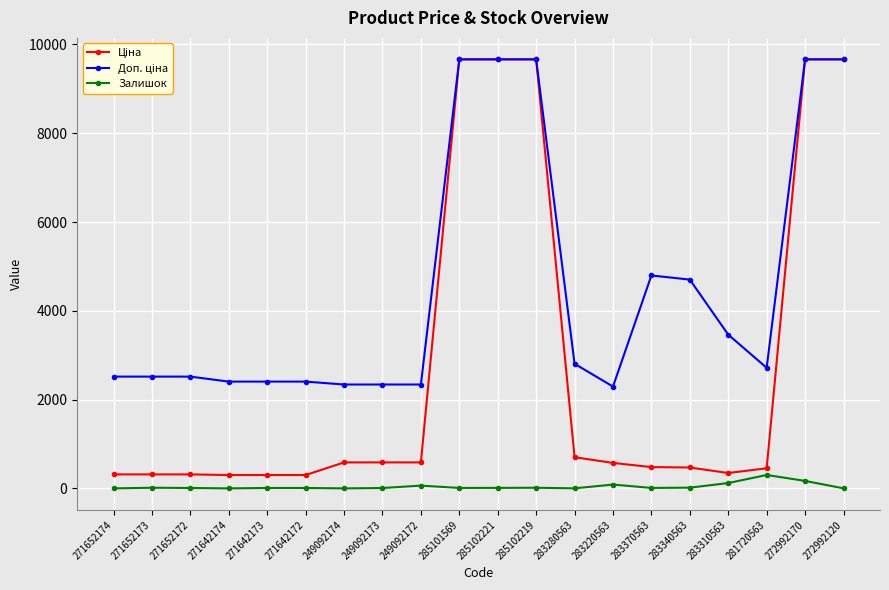

The Залишок series shows 86.0 at 283220563. True or false?

True